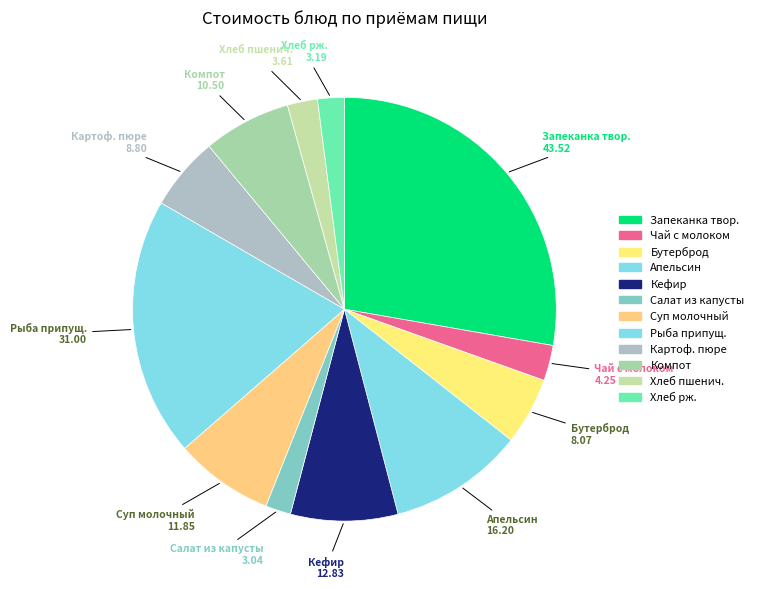

Rank the categories by value from lowest to highest.

Салат из свежей капусты, Хлеб рж, Хлеб пшеничный, Чай сладкий с молоком, Бутерброд с повидлом, Картофельное пюре с маслом, Кампот из сухоффруктов, Суп молочный с овощами, Кефир, Апельсин, Рыба припущенная, Запеканка творожная со сметаной